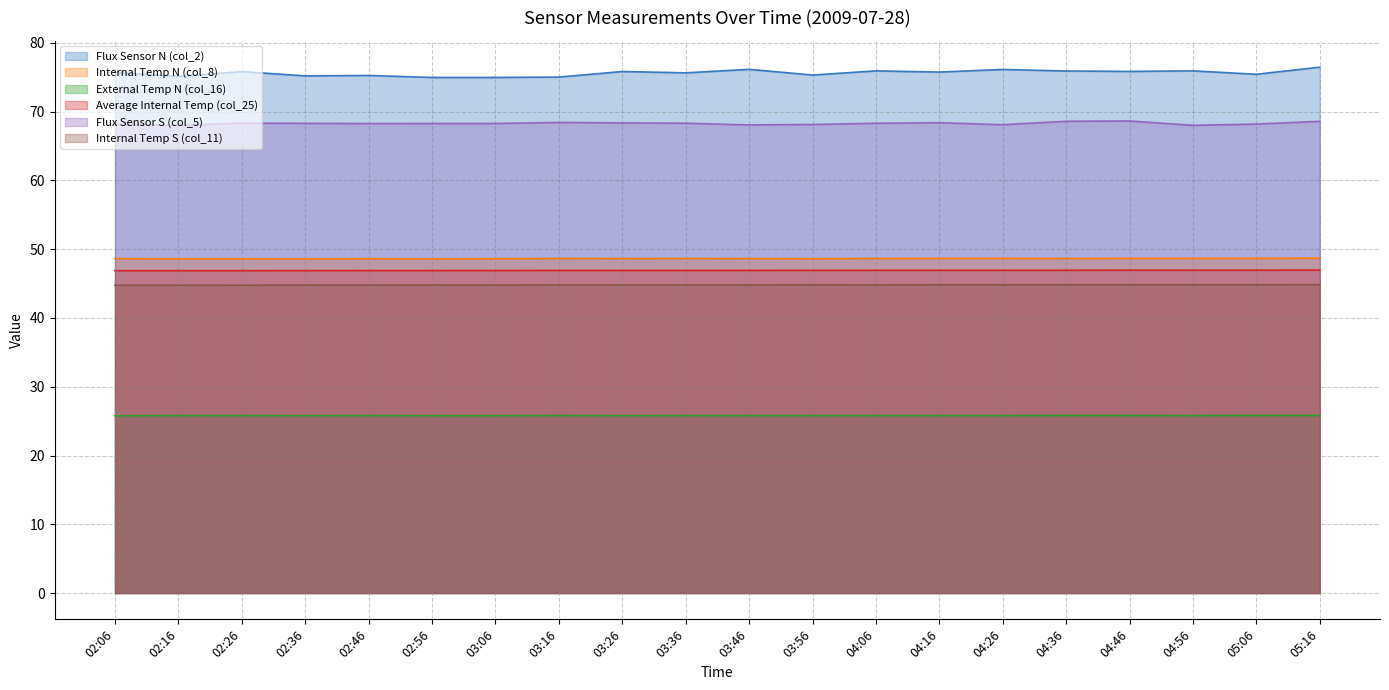

What is the value of the External Temp N (col_16) point at the 2nd from the left?

25.8